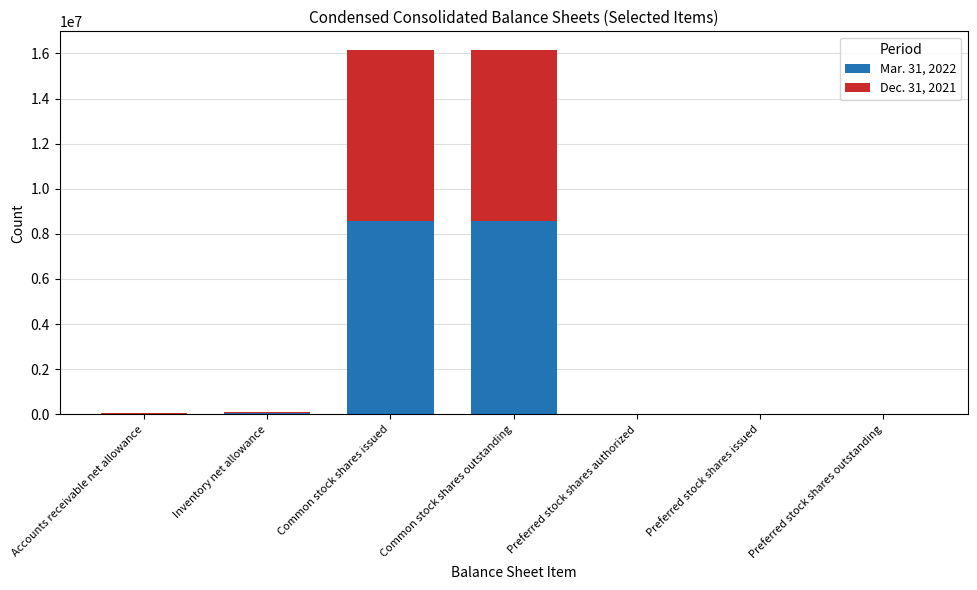

The Mar. 31, 2022 series shows 0 at Preferred stock shares issued. True or false?

True